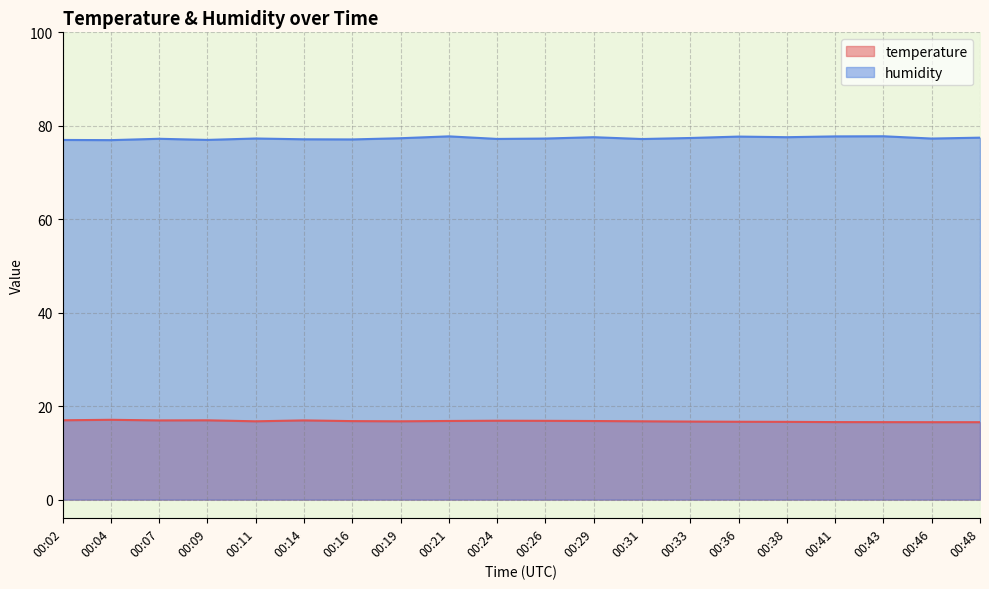

True or false: humidity has a value of 77.2 at 00:07.

True